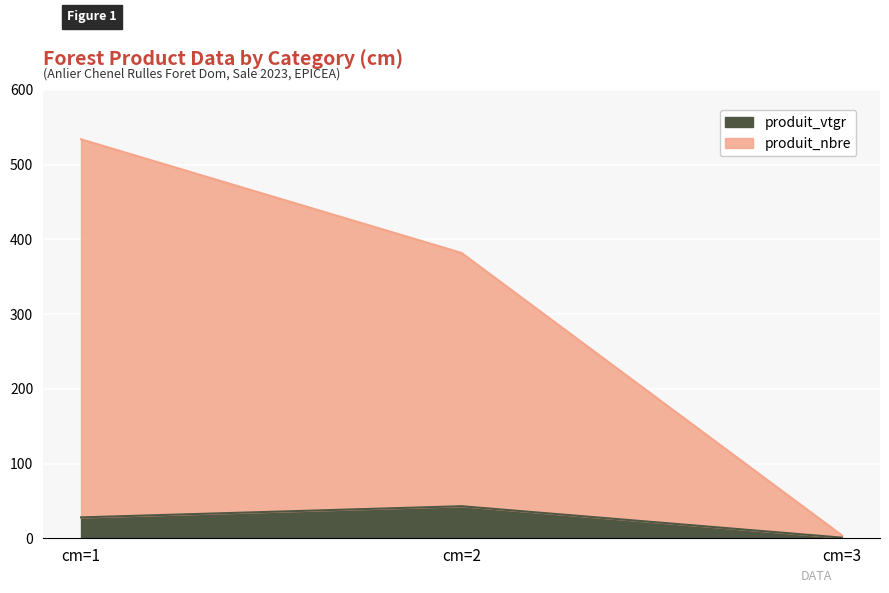

Rank the series at cm=3 from highest to lowest value.

produit_nbre, produit_vtgr